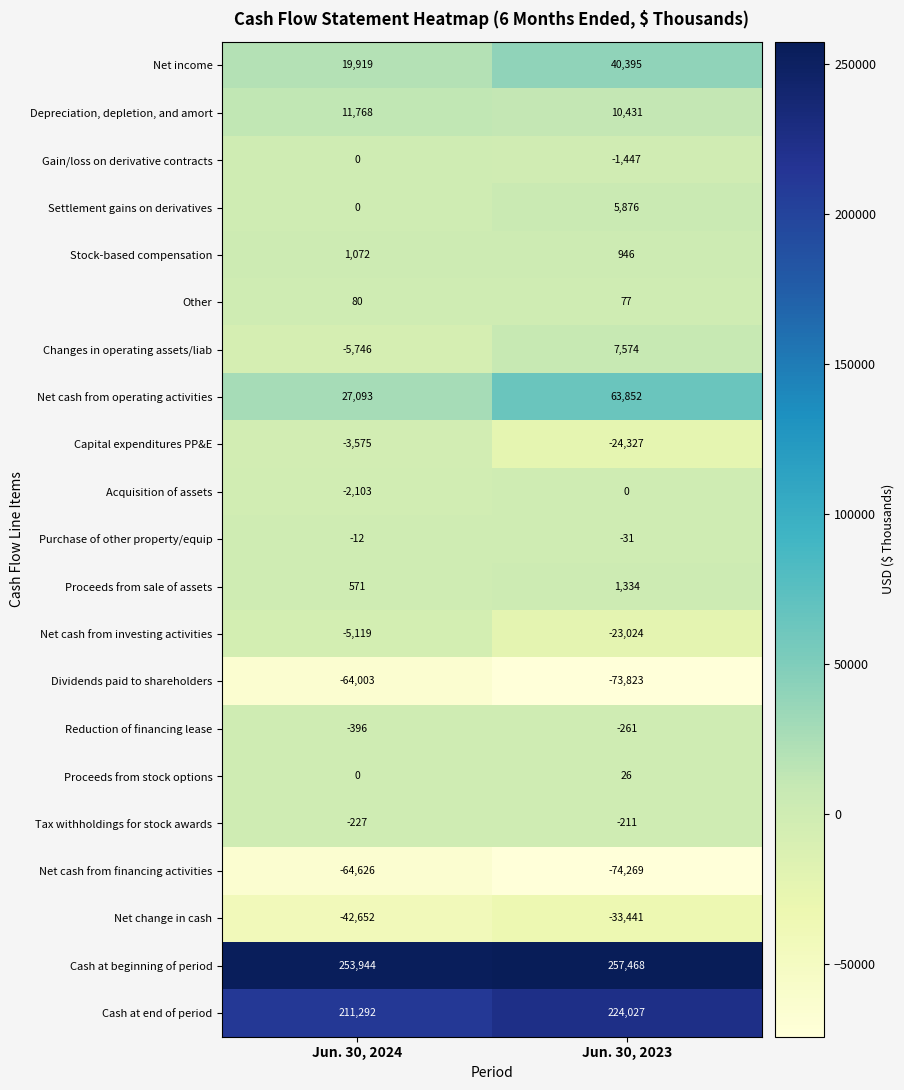

List the labels in order of Changes in operating assets/liab value, smallest first.

Jun. 30, 2024, Jun. 30, 2023